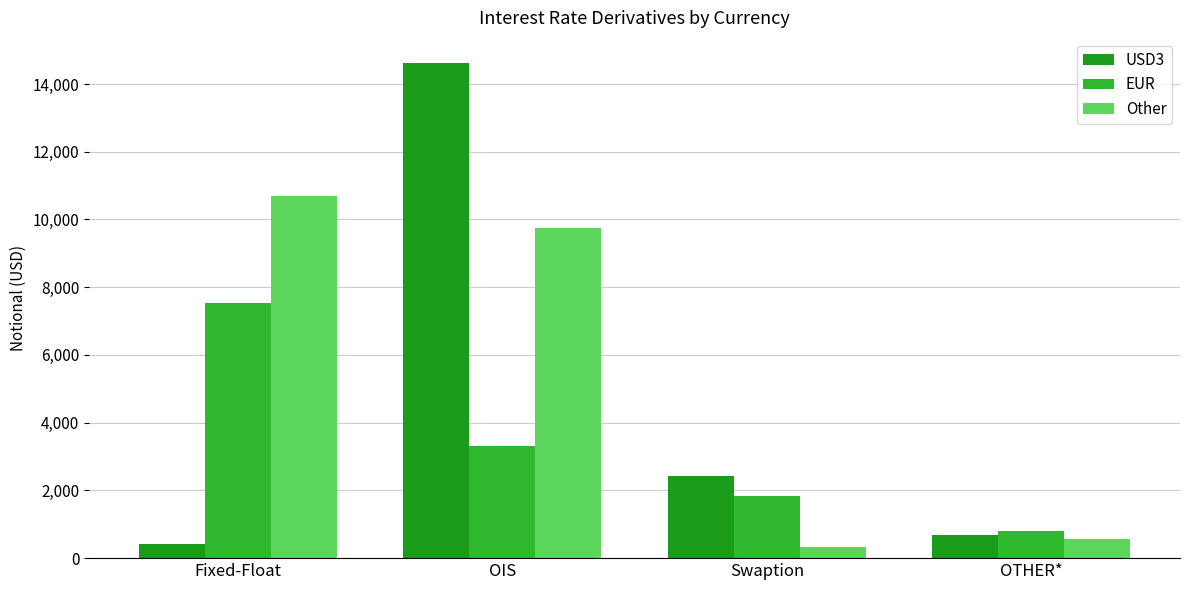

How many EUR values are between 1845 and 7540?

3